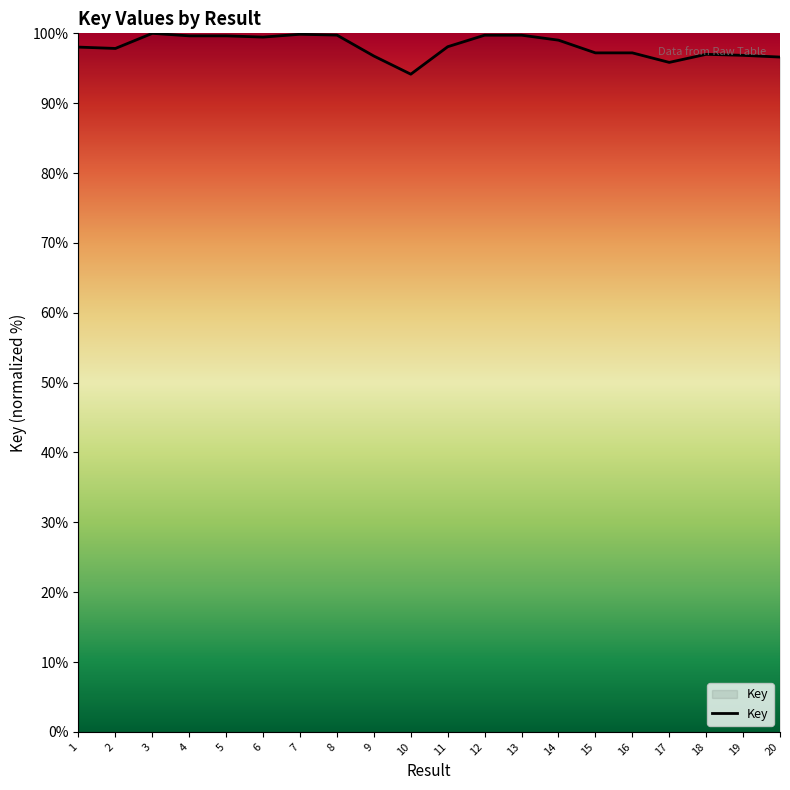

Is it true that the value at 4 is 99.6?

True